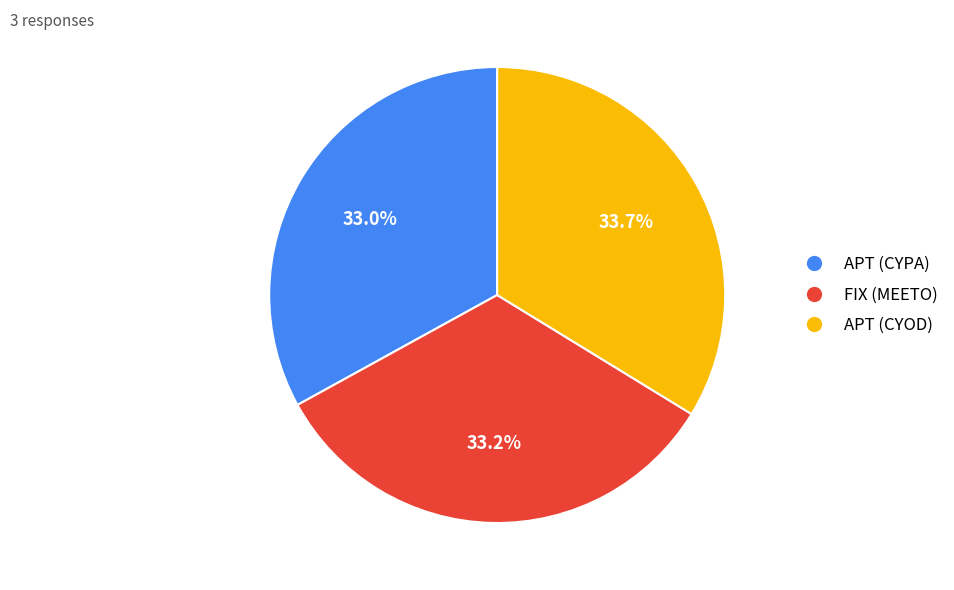

What is the largest slice in the pie chart?

APT (CYOD)